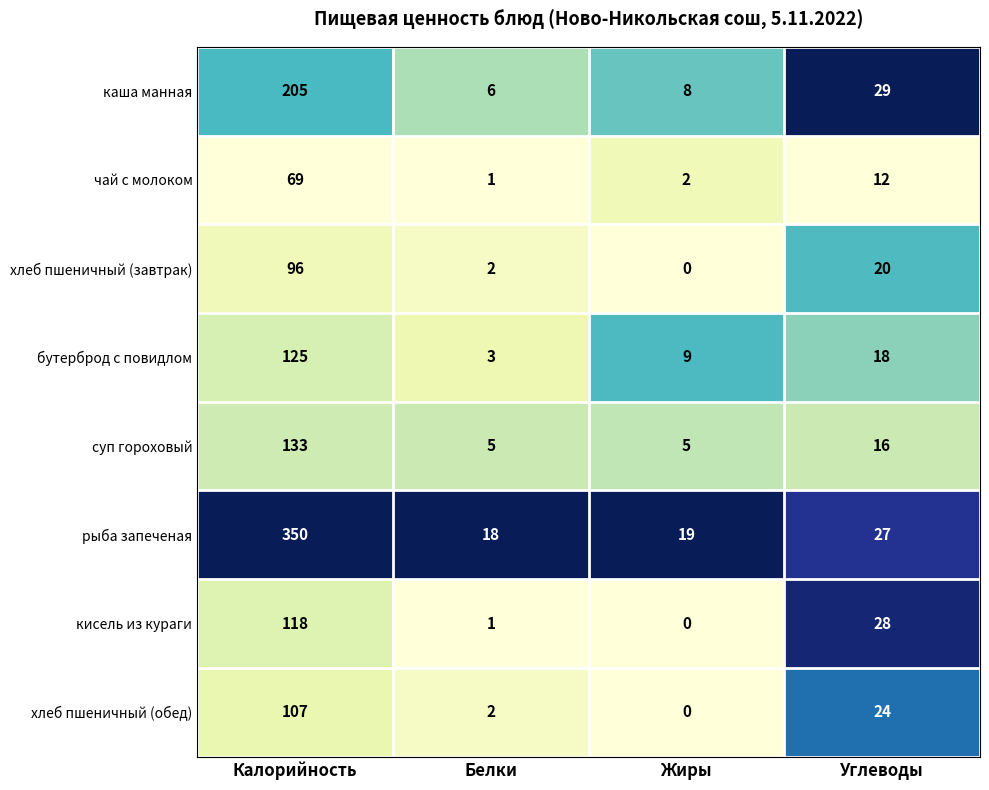

What is the sum of the хлеб пшеничный (завтрак) values at Калорийность and Жиры?

96